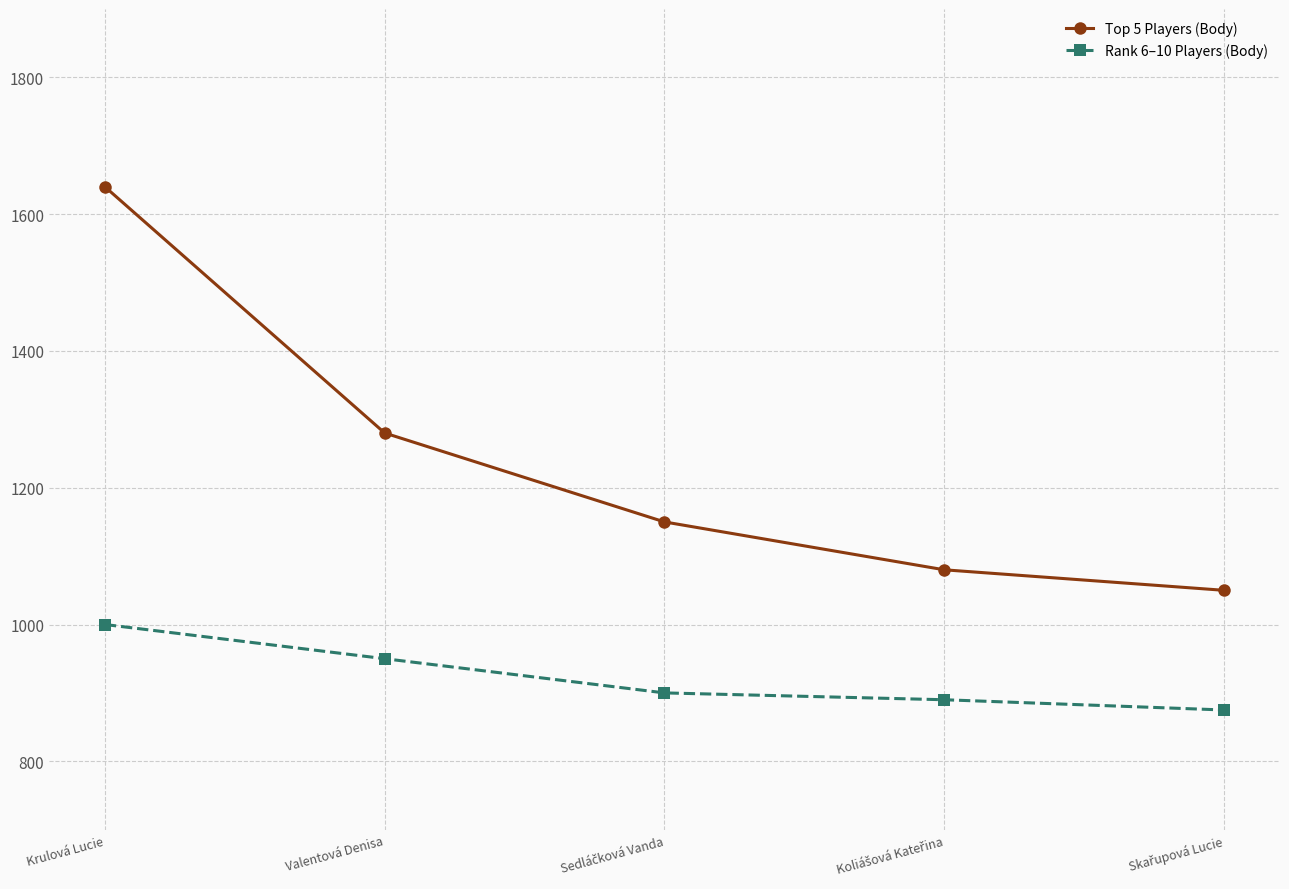

Which category has the highest value in the Top 5 Players (Body) series?

Krulová Lucie